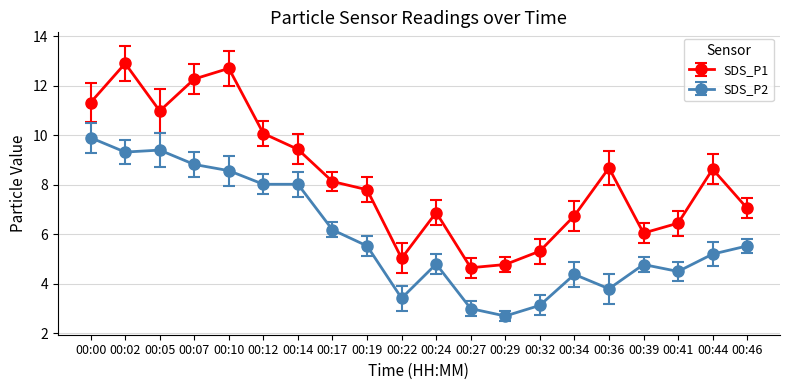

True or false: SDS_P1 and SDS_P2 cross at least once.

False